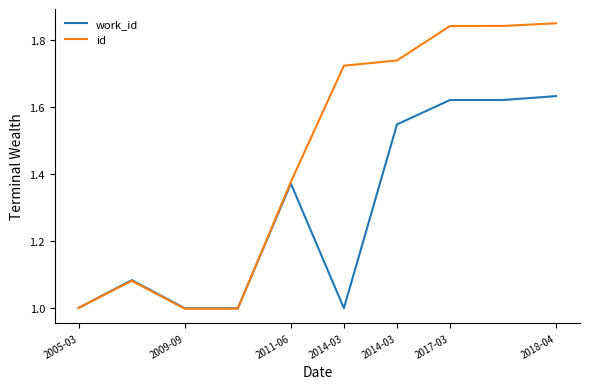

After their last crossing, which series has the higher values: work_id or id?

id